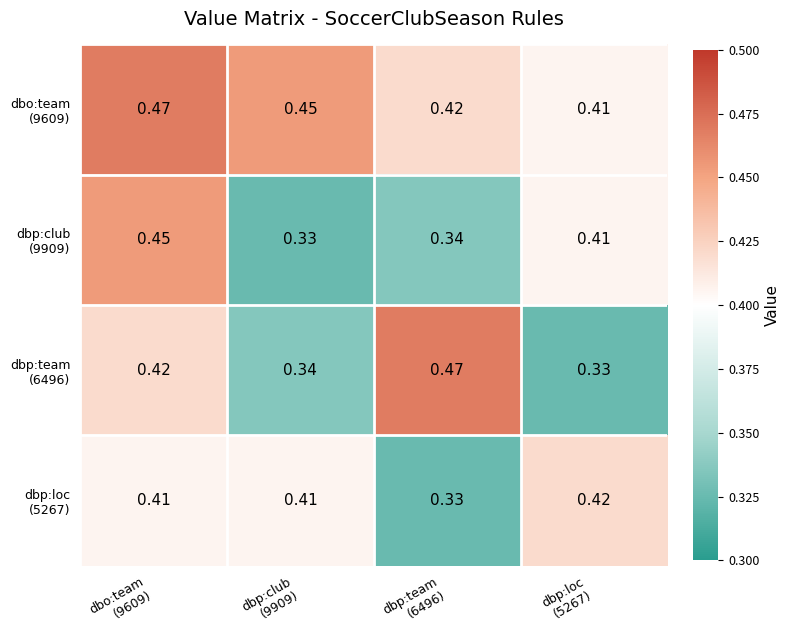

Count the number of categories in the chart.

4